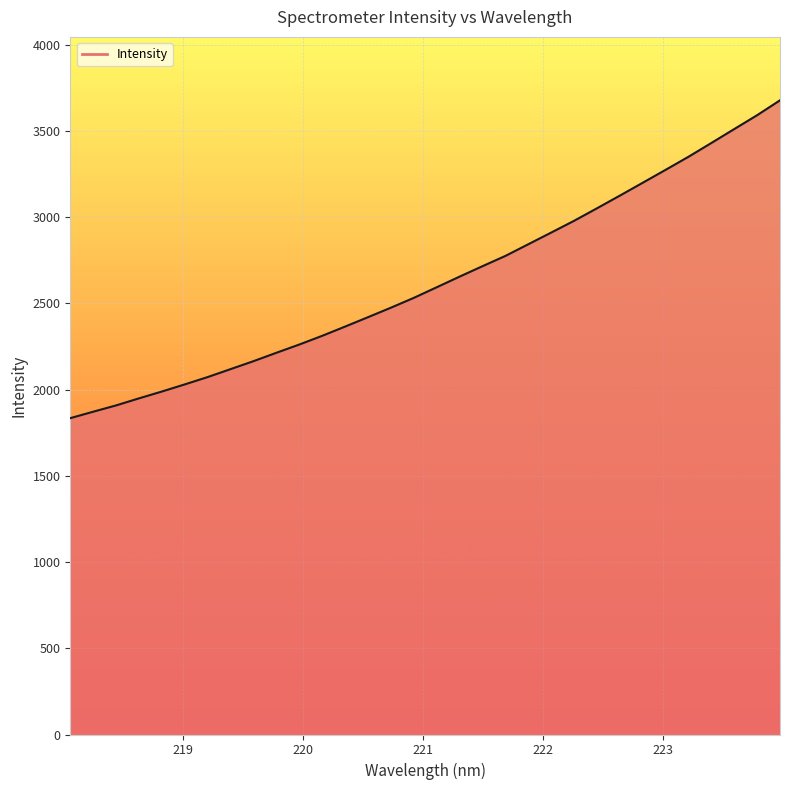

What is the minimum value shown in the chart?

1834.6